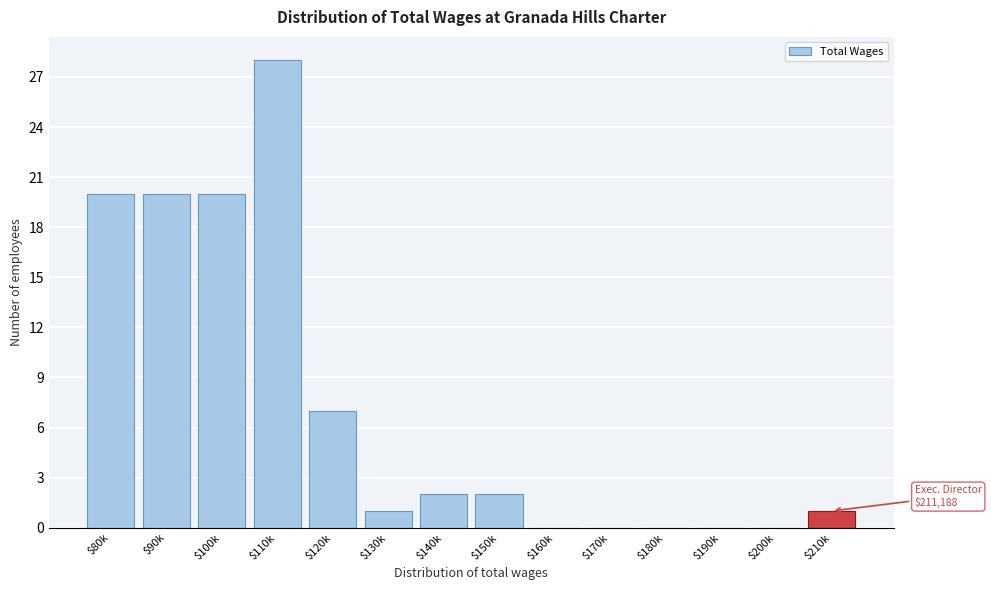

Which label corresponds to the largest value in the chart?

$110k